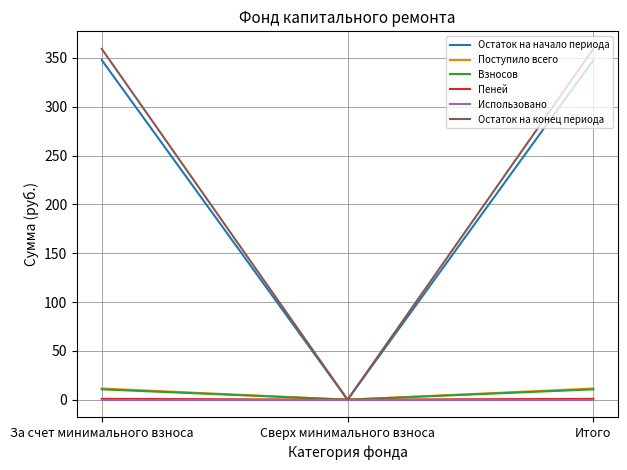

What is the maximum value shown in the chart?

359.2